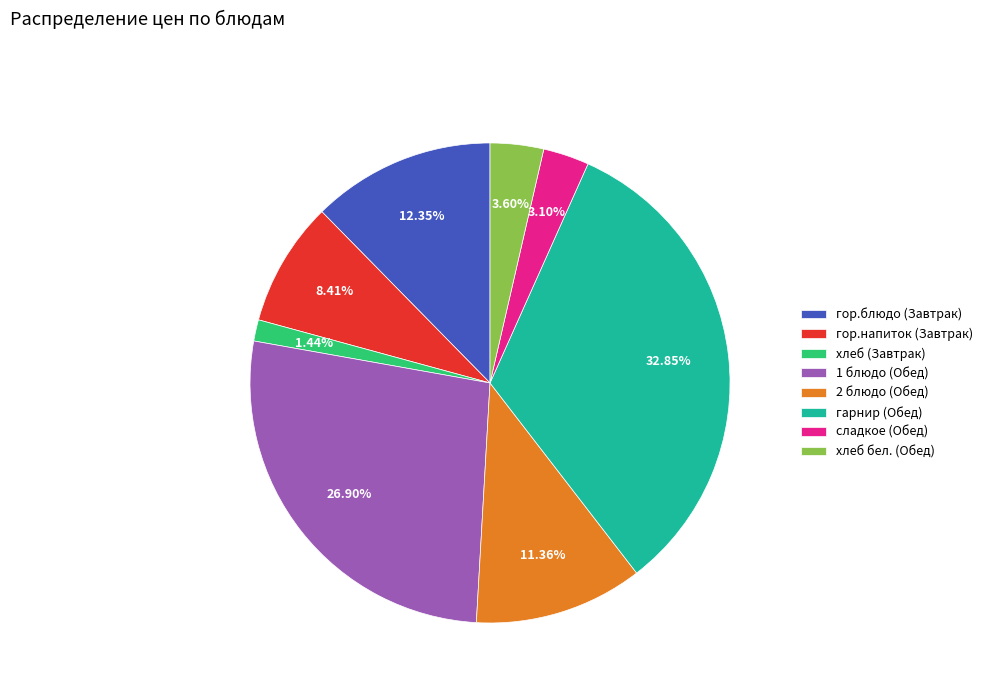

True or false: хлеб бел. (Обед) accounts for 17% of the total.

False